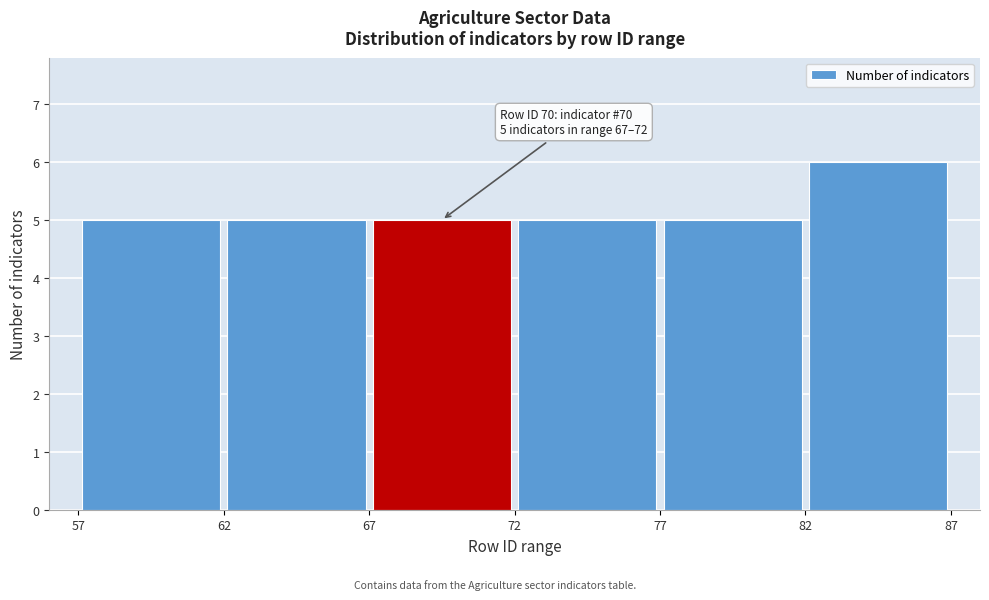

Which range on the x-axis has the tallest bar?

82 to 87